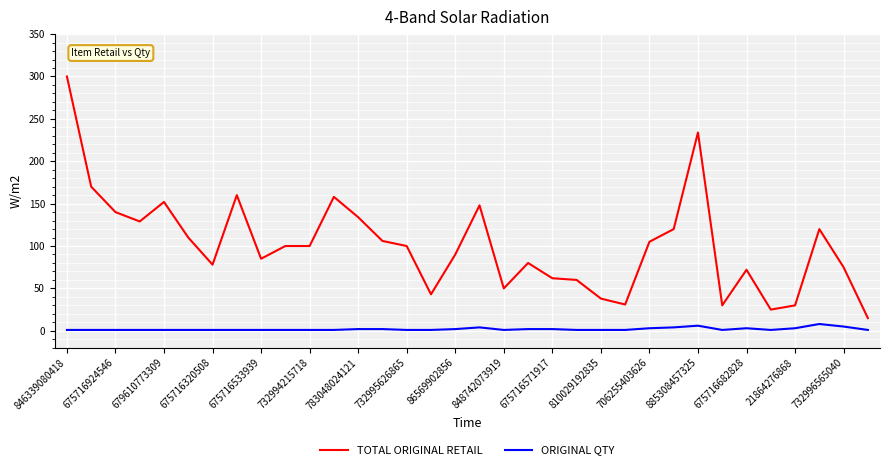

List the series in order of their peak value, lowest first.

ORIGINAL QTY, TOTAL ORIGINAL RETAIL